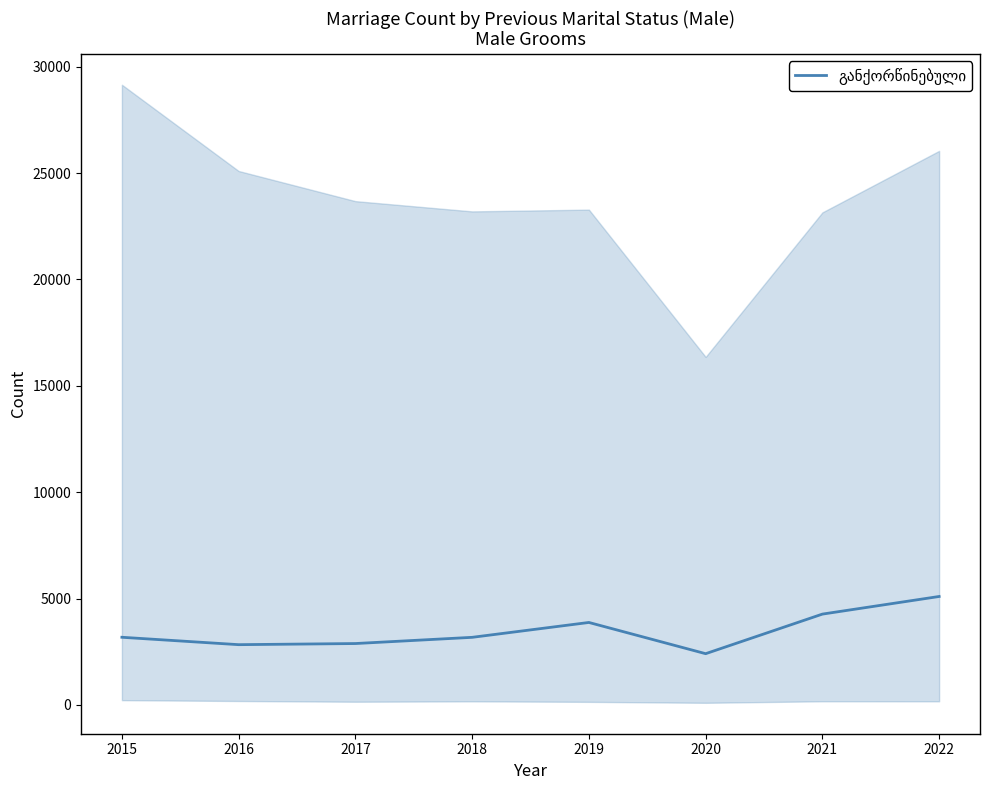

Between 2021 and 2017, which is larger?

2021